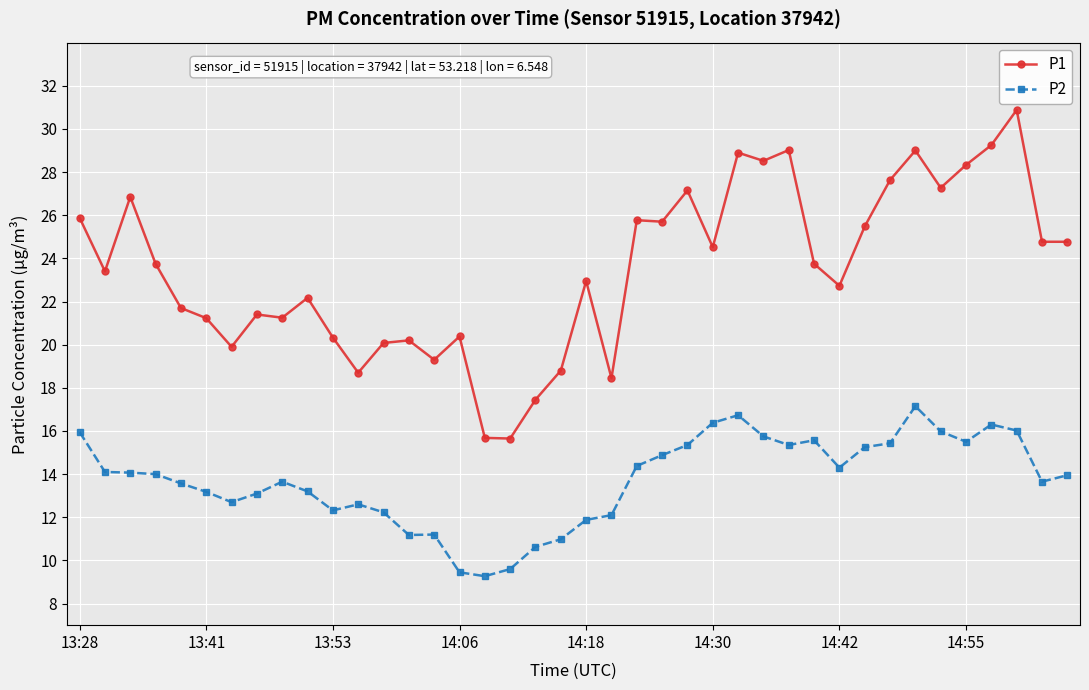

Which series has the largest range (max minus min)?

P1